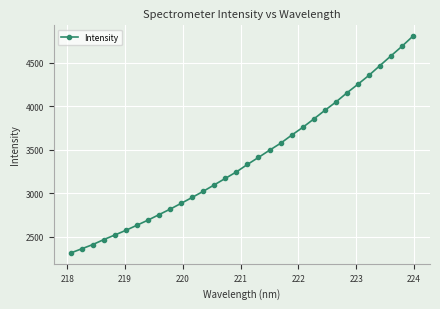

What is the average value?

3385.6